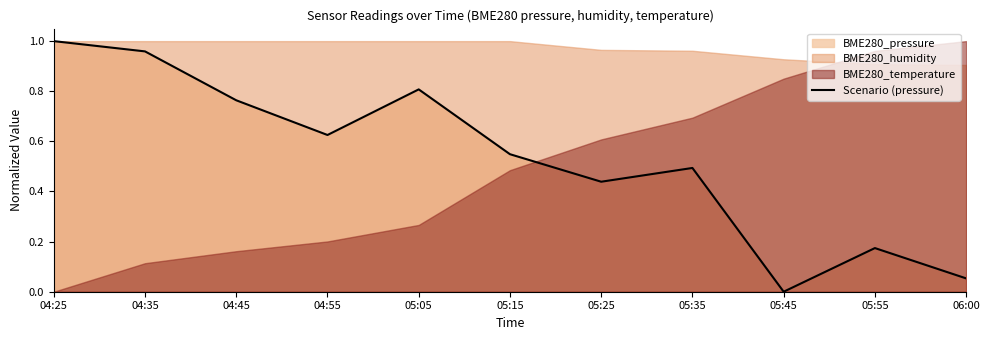

What is the change in value from 05:25 to 05:35?

+0.1